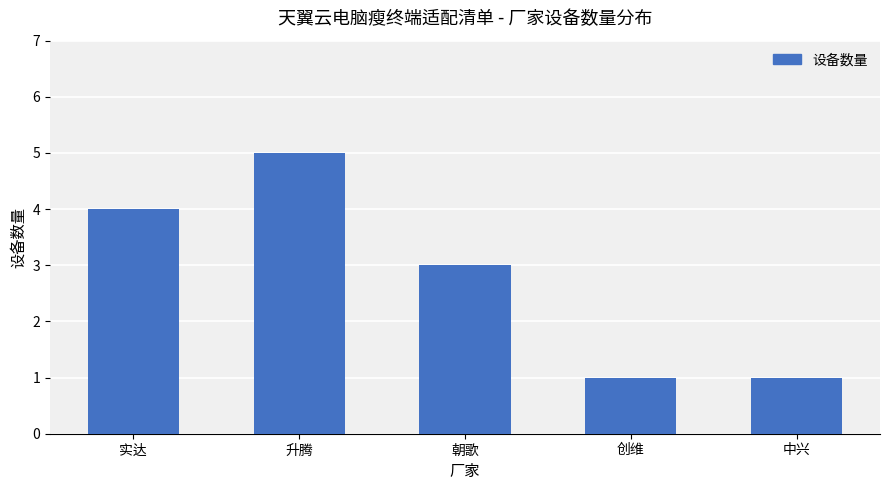

The value at 朝歌 is 2. True or false?

False